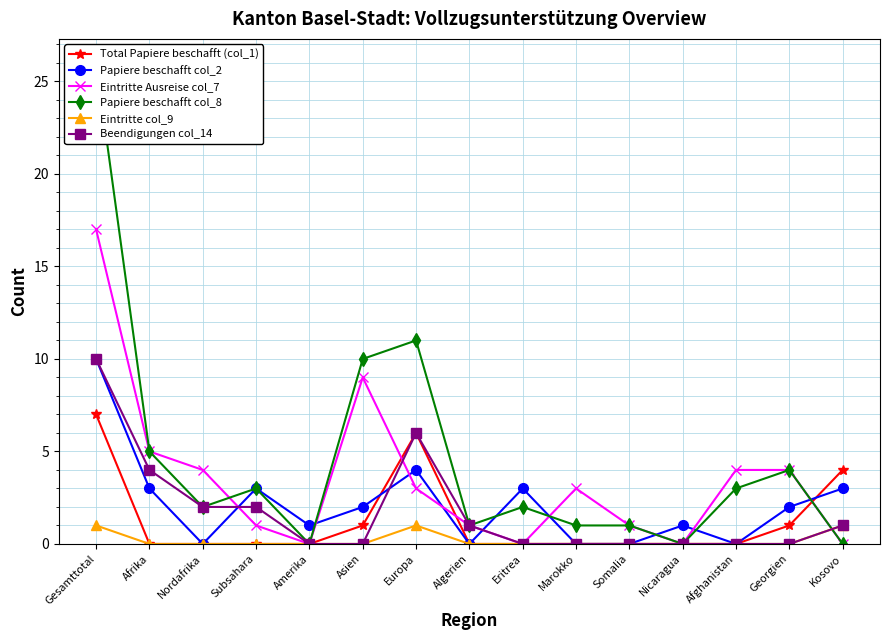

What is the difference between the second highest and minimum values in the Eintritte col_9 series?

1